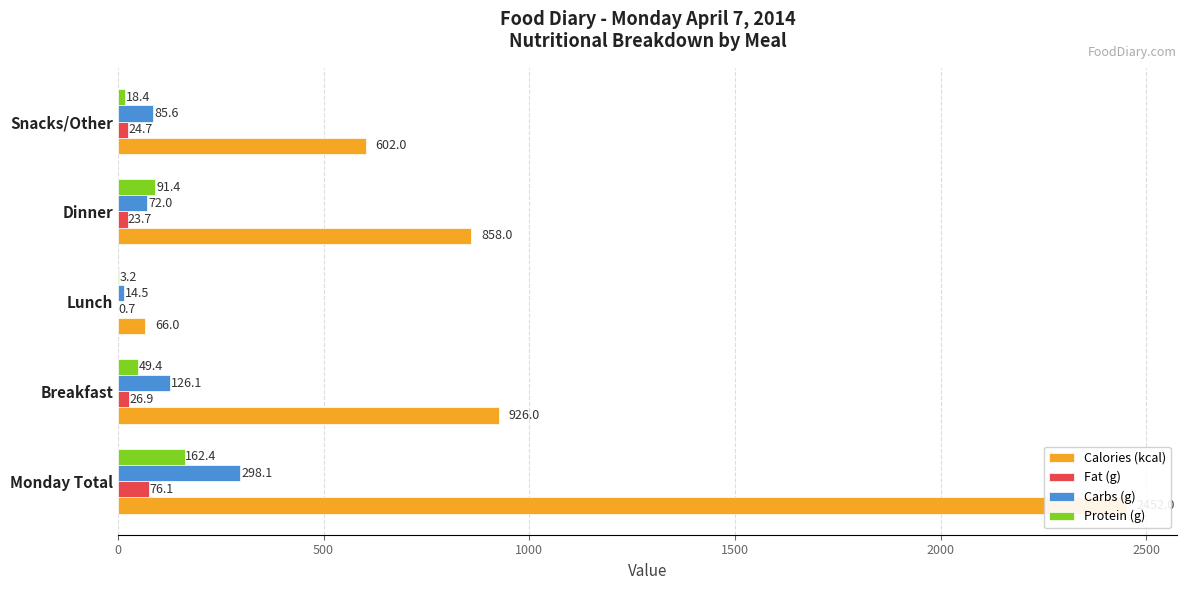

Is it true that Calories (kcal) equals 3306.3 at Monday Total?

False